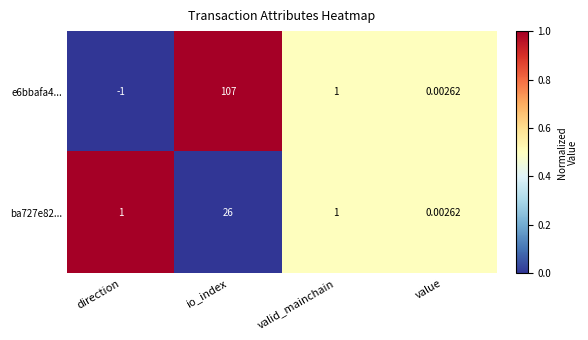

At which label is e6bbafa4... closest to 53?

valid_mainchain